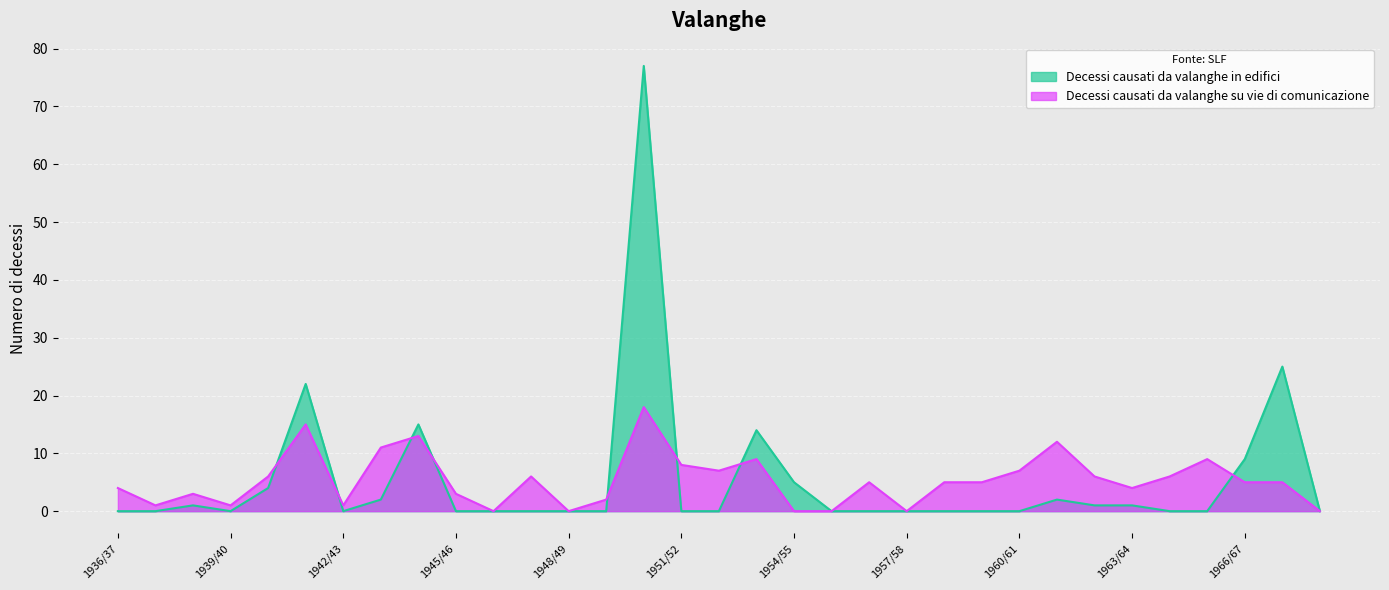

Count the number of data series in this chart.

2